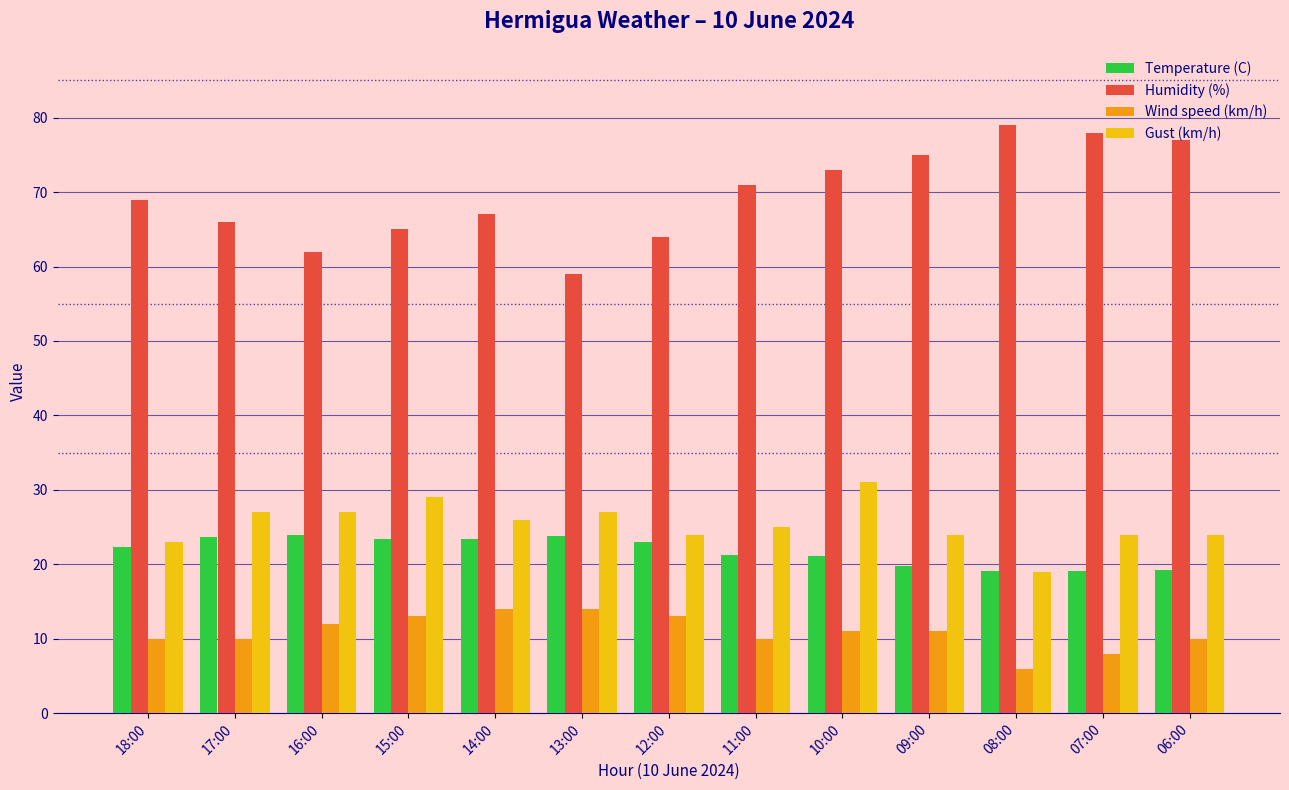

Which category has the highest value across all series?

08:00